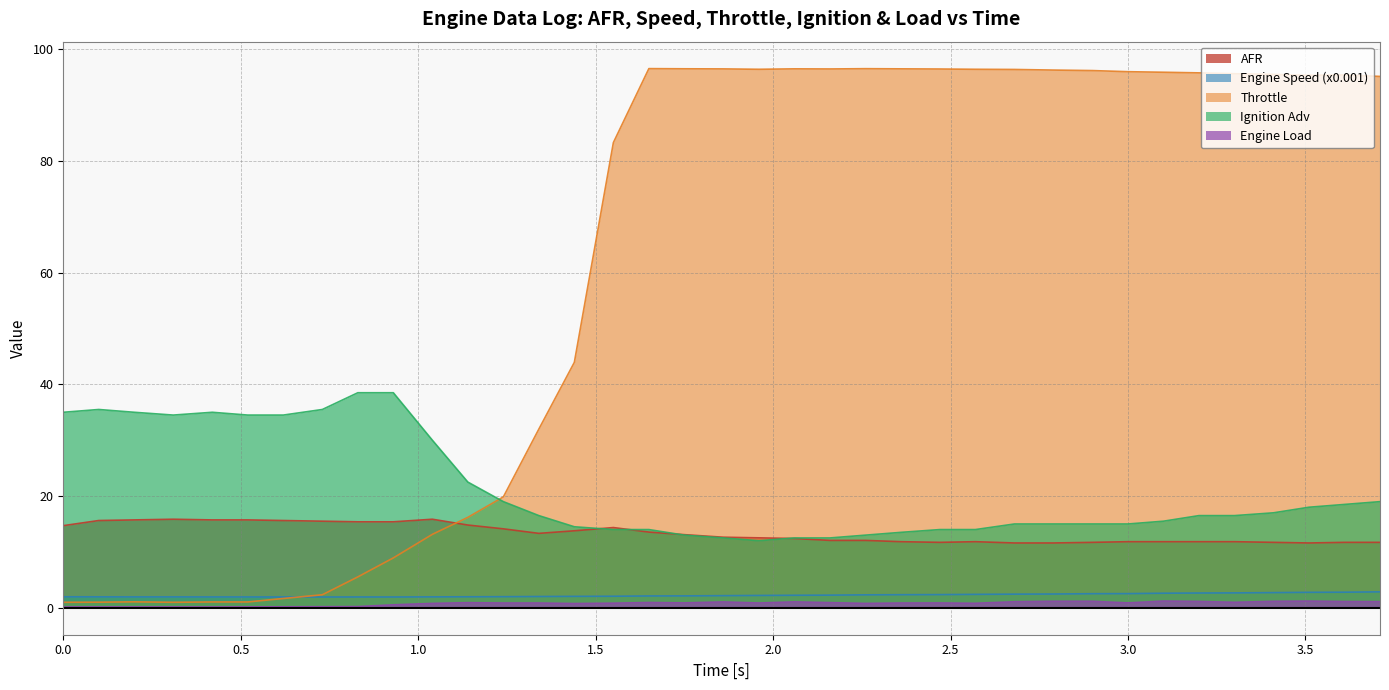

How many lines are shown in the chart?

5